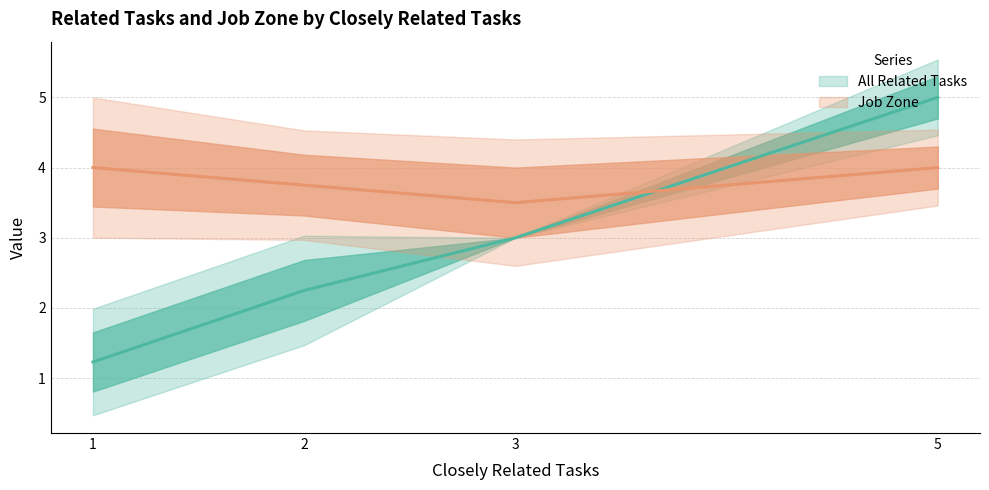

At which category does the chart reach its peak across all series?

5